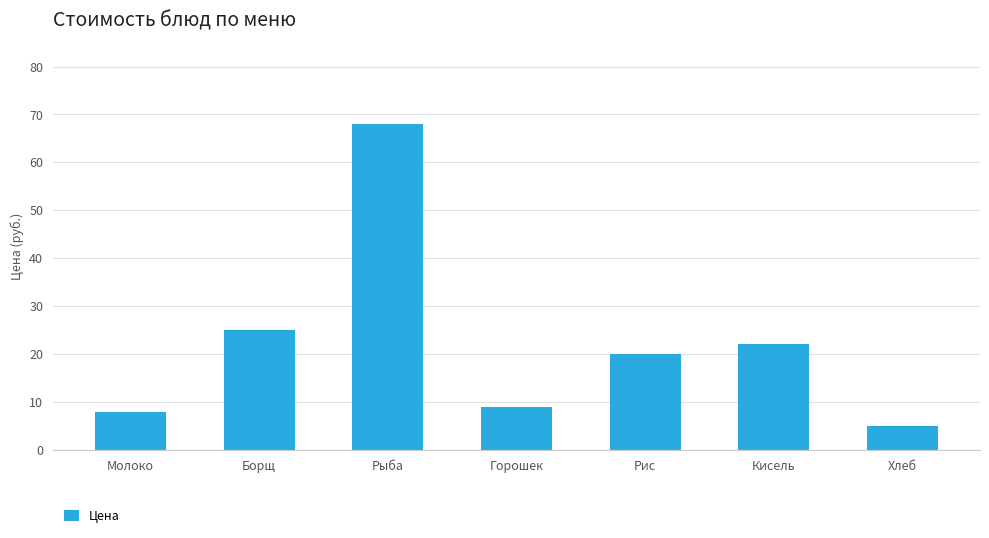

What is the difference between the second highest and minimum values?

20